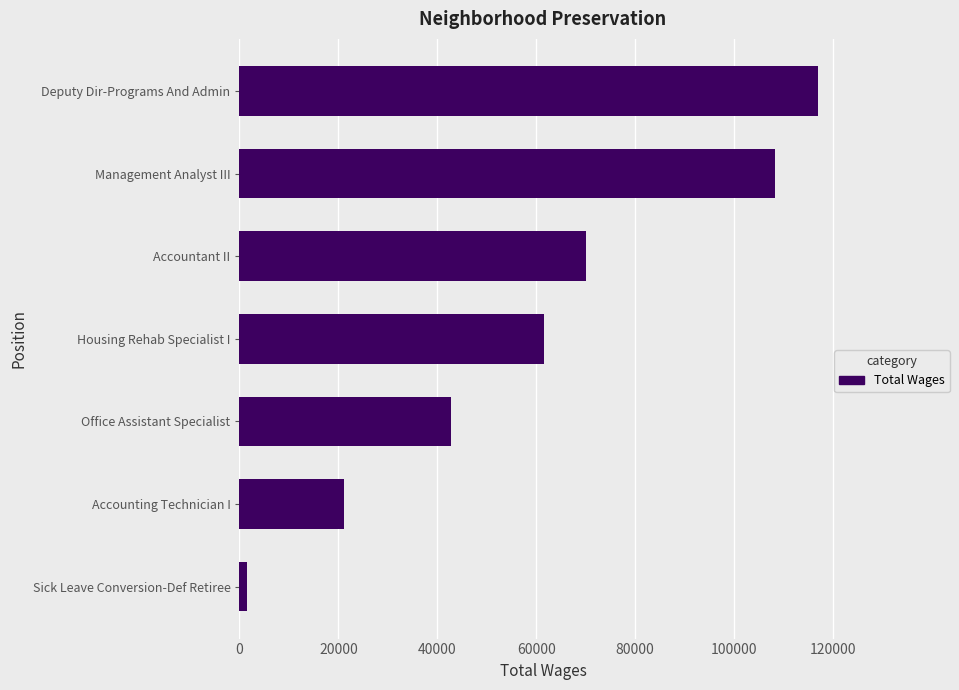

At which category does the chart reach its minimum across all series?

Sick Leave Conversion-Def Retiree